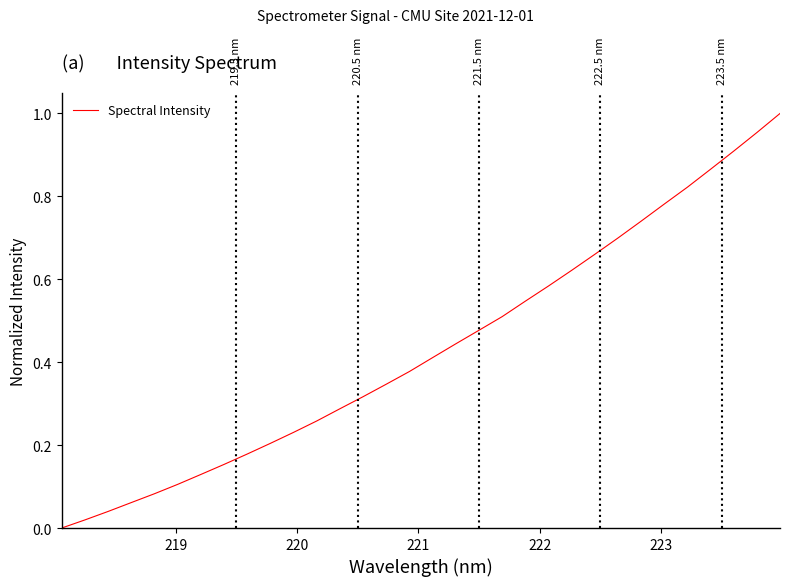

True or false: there are more than 2 points higher than both neighbors.

False